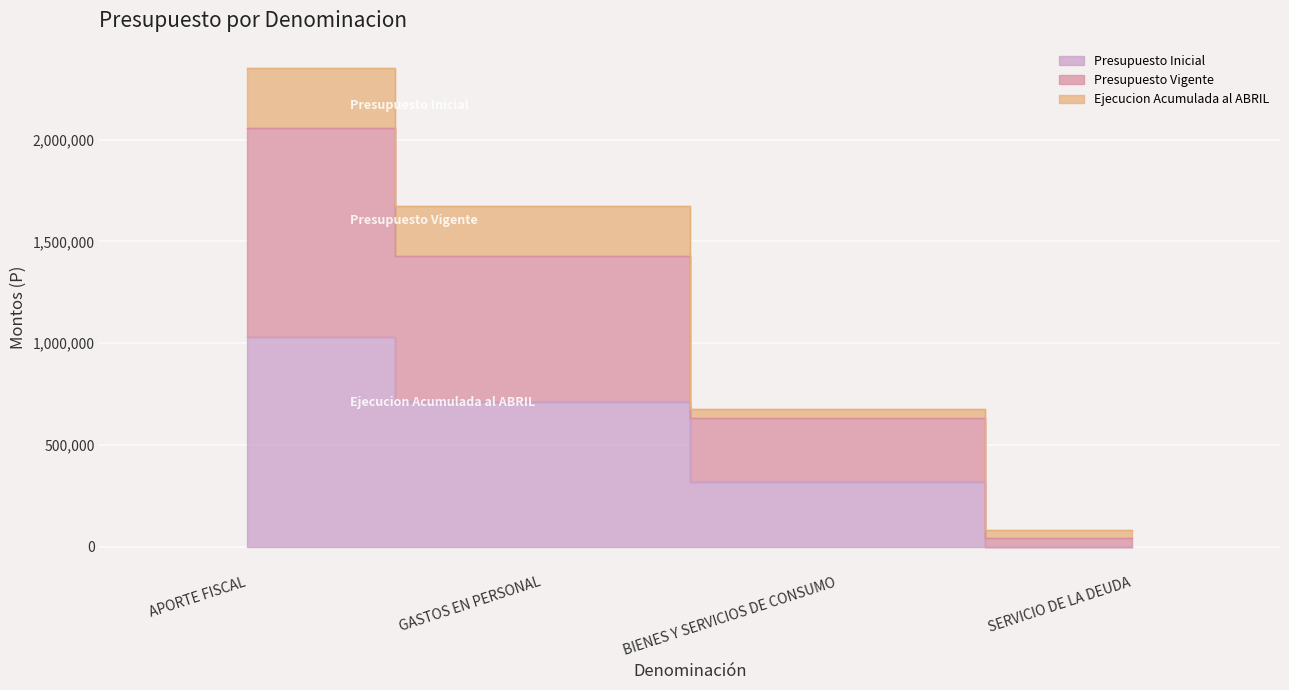

True or false: Presupuesto Inicial and Presupuesto Vigente intersect in this chart.

False